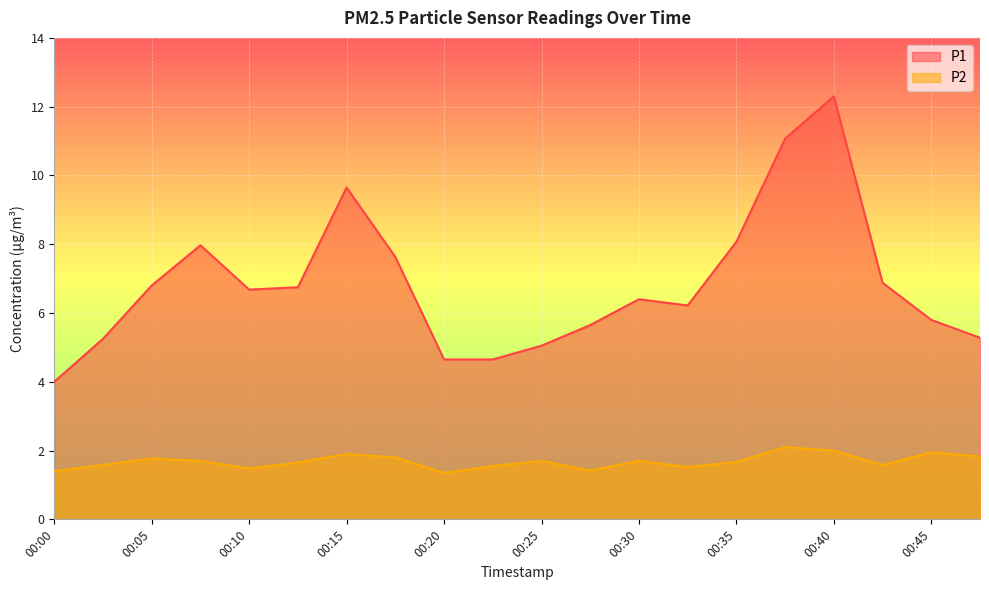

At how many categories does at least one series exceed 4?

19